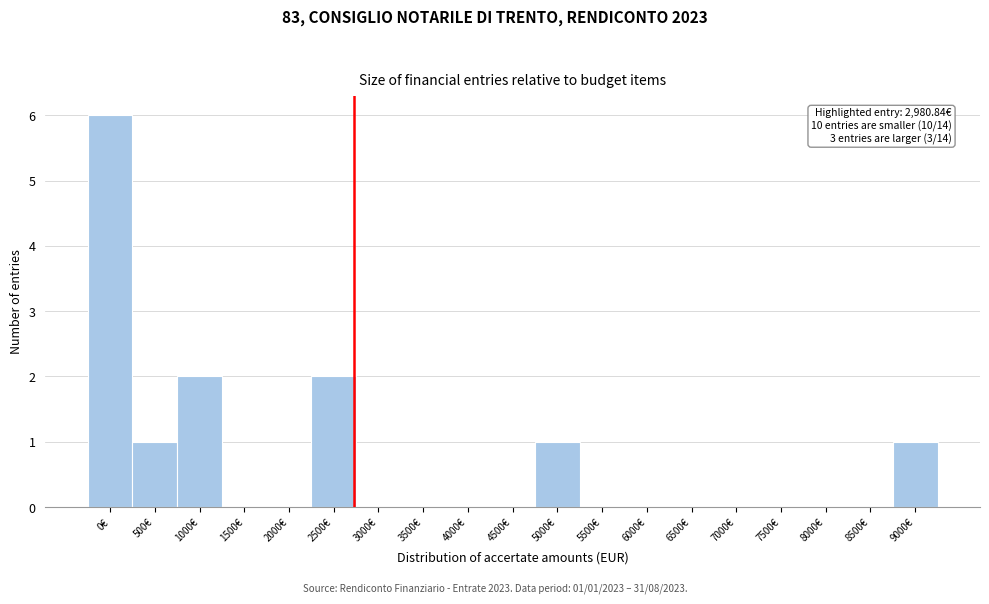

Reading right to left, list all the values displayed in this chart.

9000€=1	8500€=0	8000€=0	7500€=0	7000€=0	6500€=0	6000€=0	5500€=0	5000€=1	4500€=0	4000€=0	3500€=0	3000€=0	2500€=2	2000€=0	1500€=0	1000€=2	500€=1	0€=6